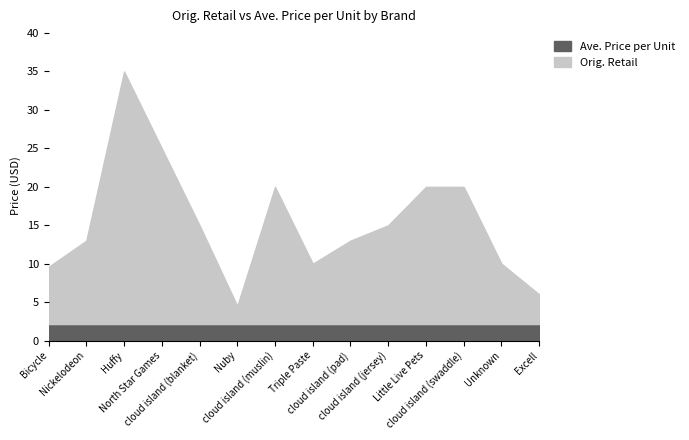

What is the sum of the Orig. Retail values at cloud island (blanket) and cloud island (pad)?

28.0